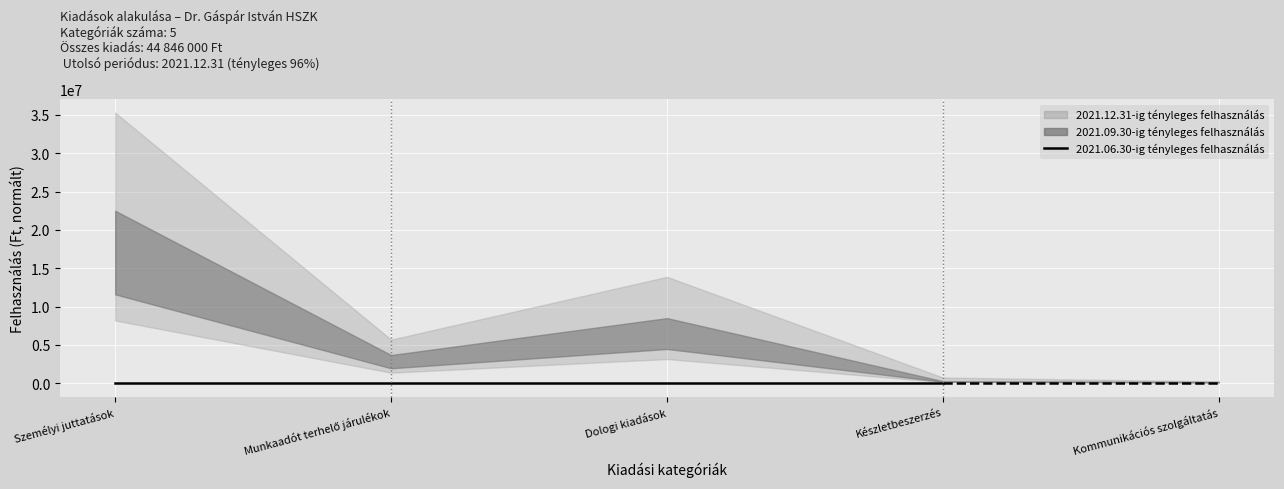

Which has a higher value, Munkaadót terhelő járulékok or Készletbeszerzés?

Munkaadót terhelő járulékok